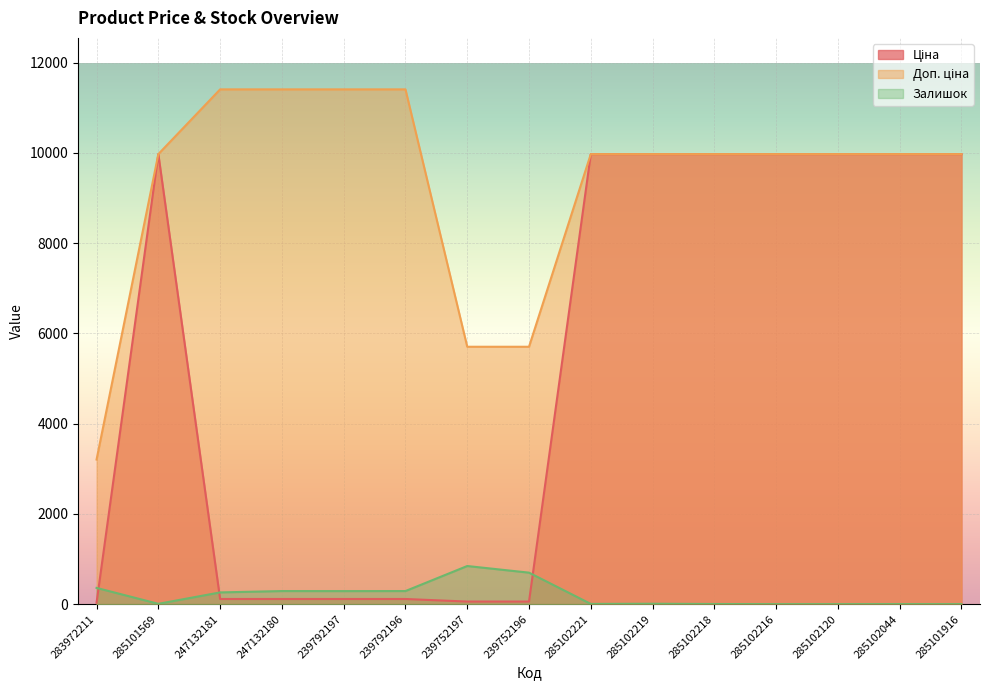

How many times do Залишок and Ціна cross each other?

3